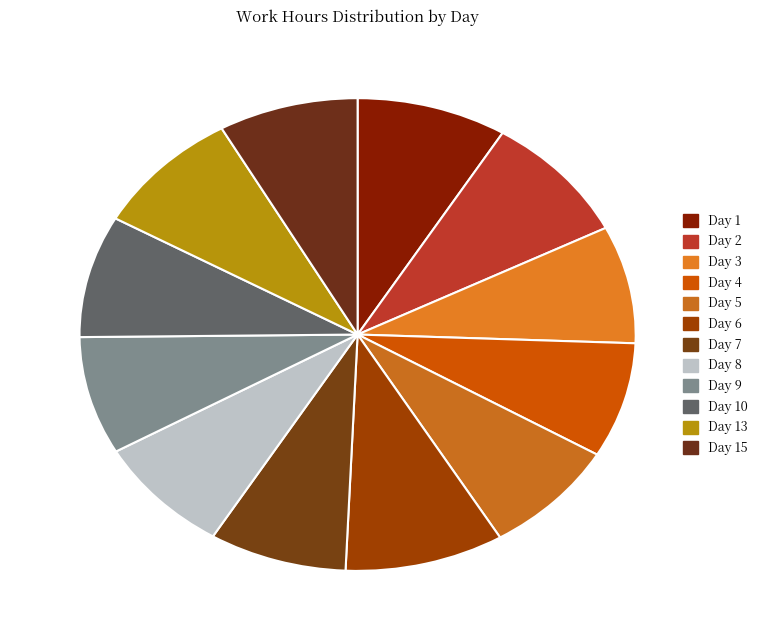

Count the number of slices in the pie.

12